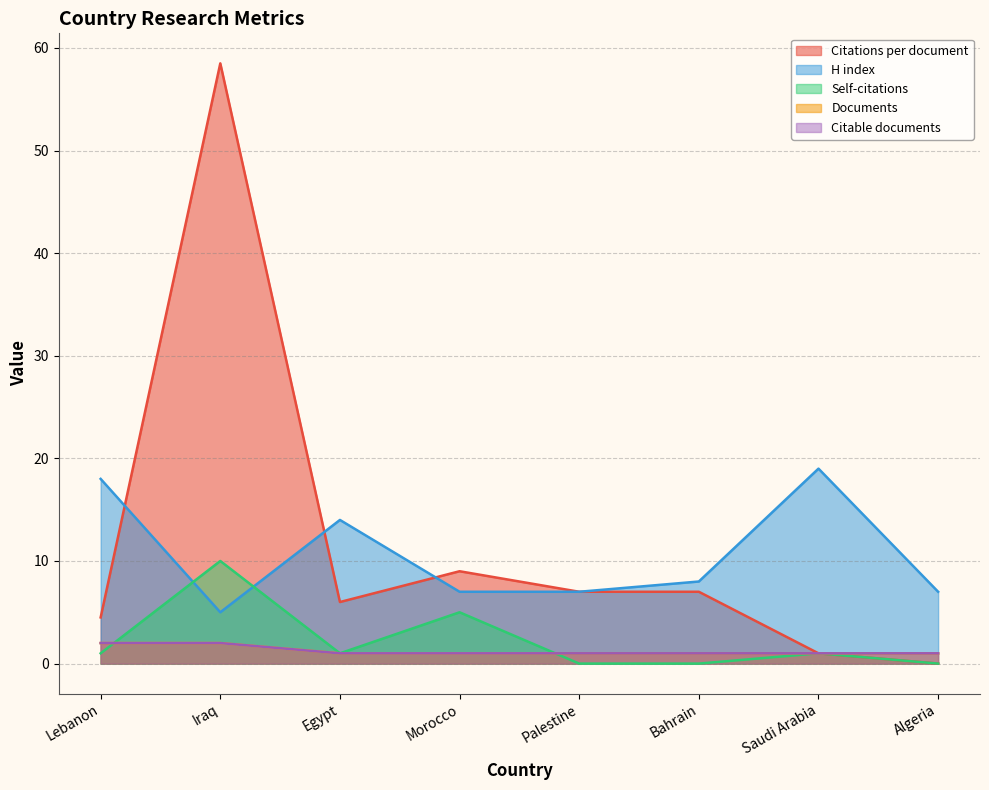

The value of Citable documents at Saudi Arabia is 0.3. True or false?

False